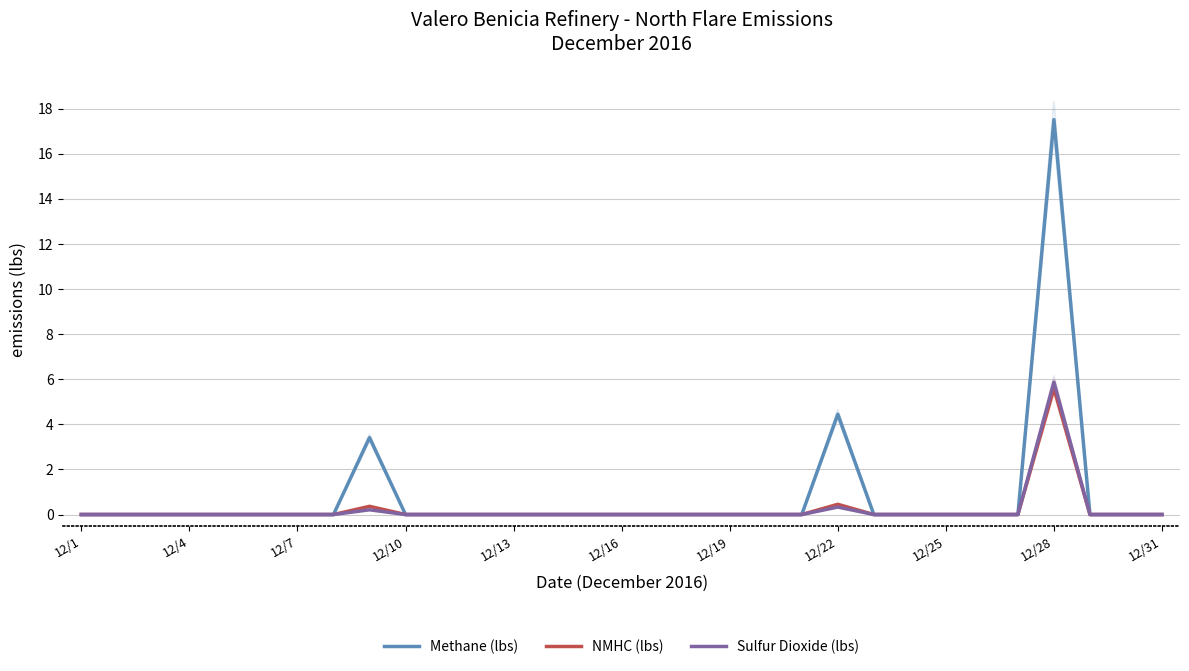

The NMHC (lbs) series shows -2.2 at 12/7. True or false?

False